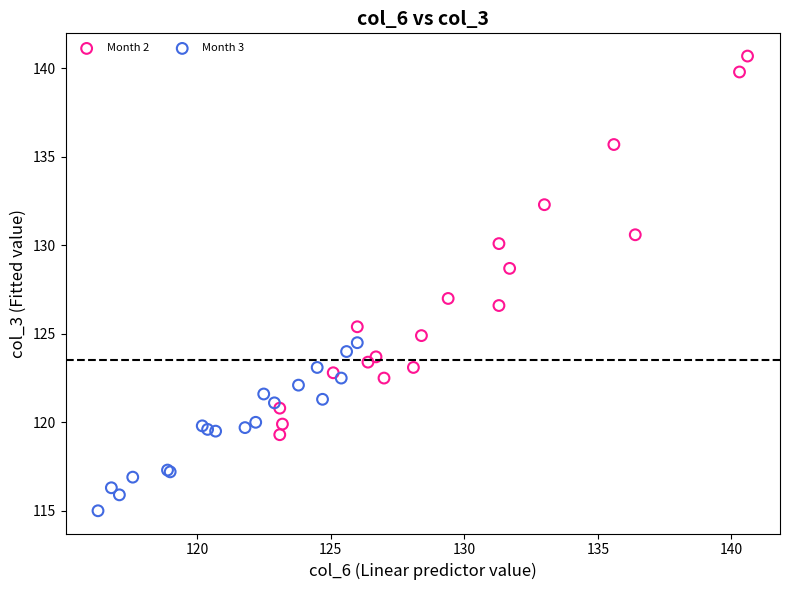

What are all the series names shown in the legend?

Month 2, Month 3